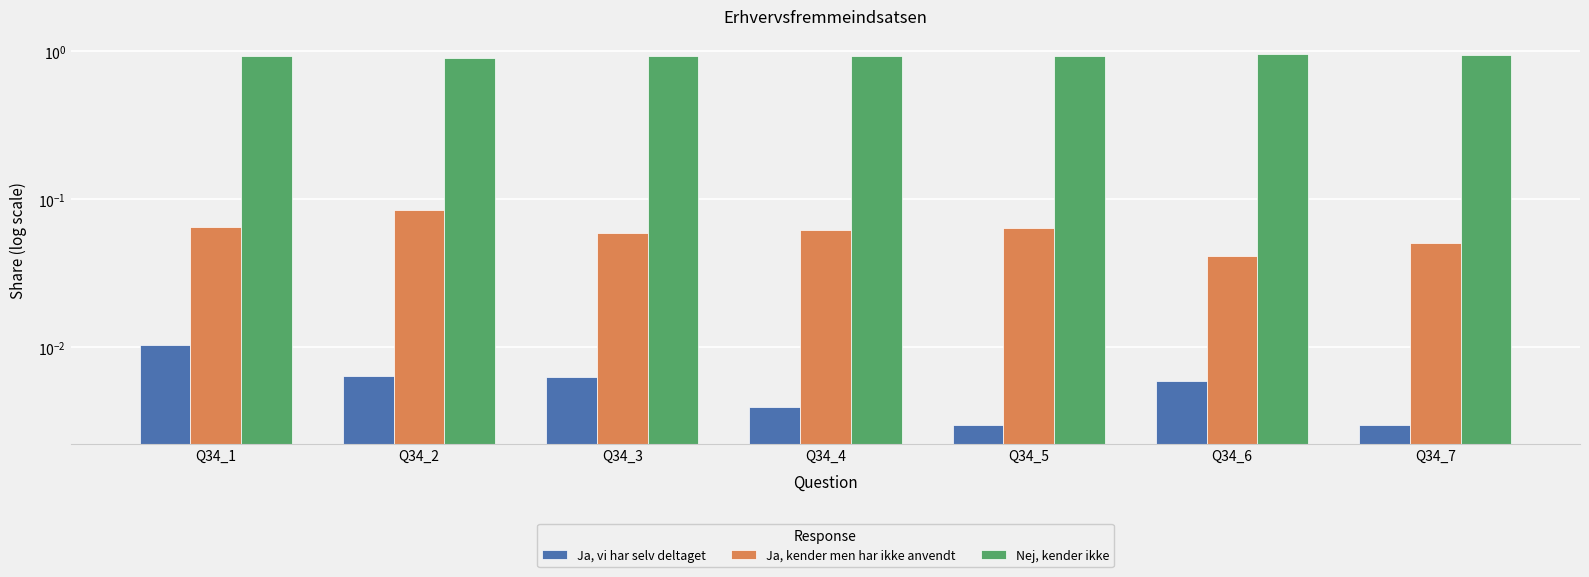

Are the bars horizontal?

No